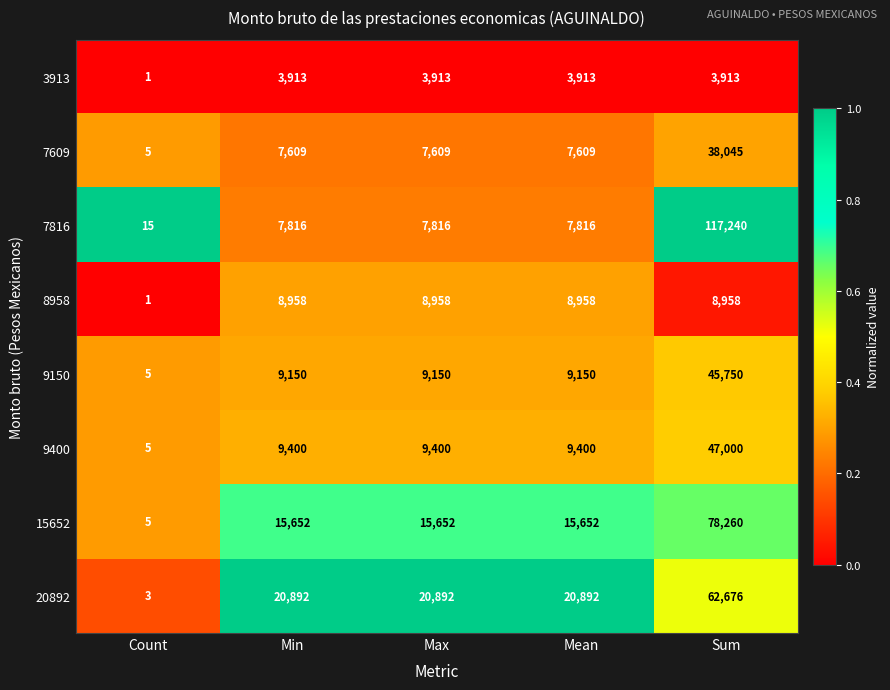

Which series has the largest total across all categories?

7816